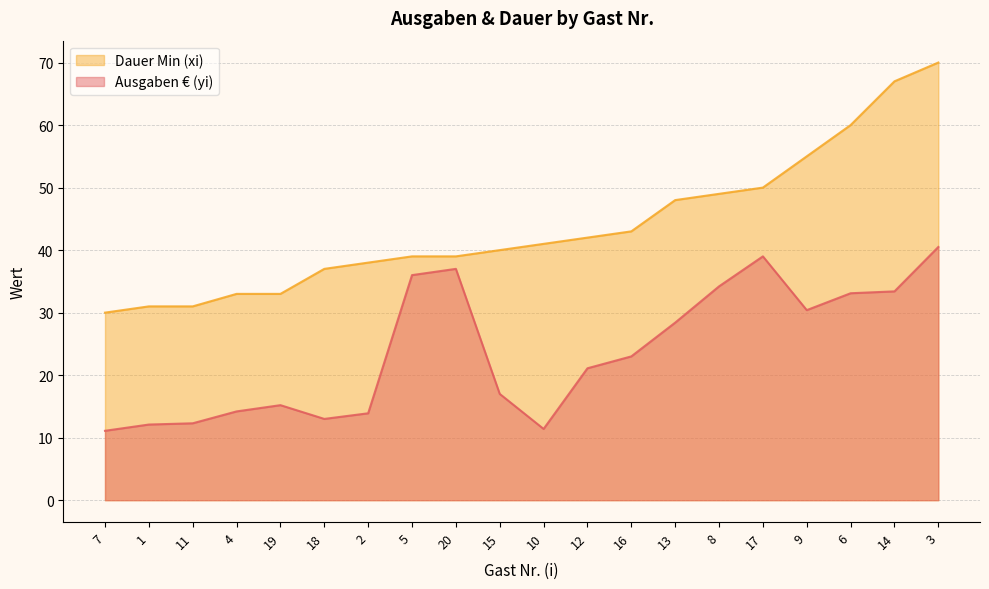

Rank the categories by Ausgaben € (yi) value from lowest to highest.

7, 10, 1, 11, 18, 2, 4, 19, 15, 12, 16, 13, 9, 6, 14, 8, 5, 20, 17, 3